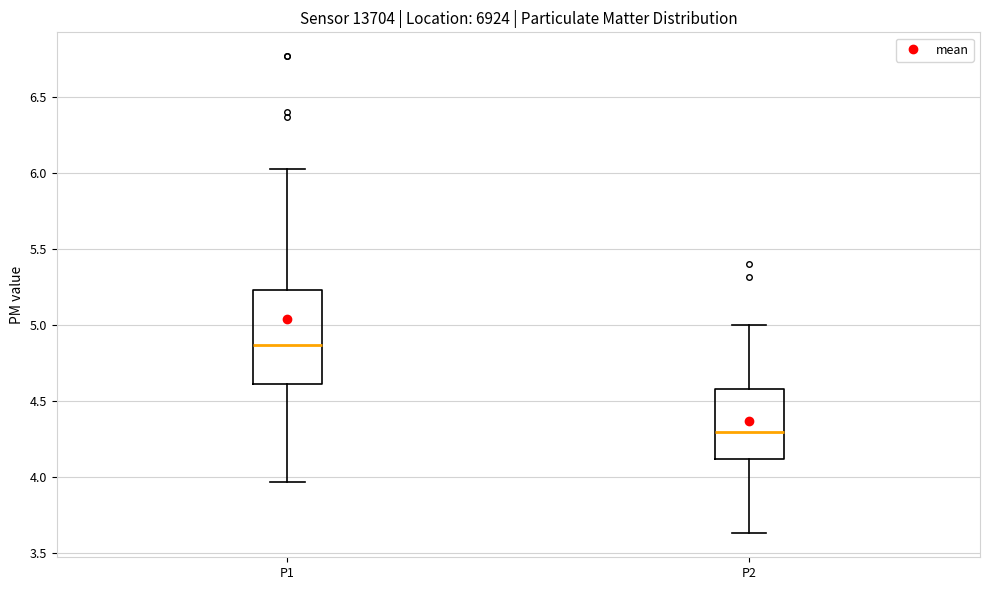

Comparing the boxes themselves (not the whiskers), which one is the tallest?

P1